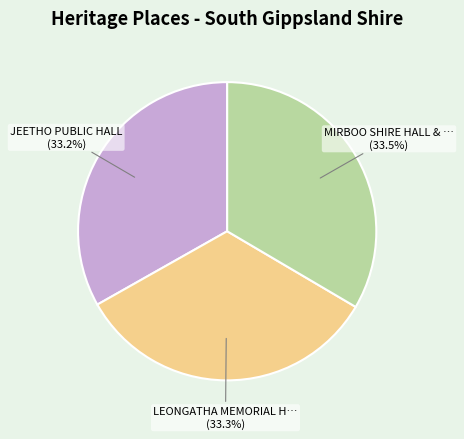

Is there any slice that represents more than half of the pie?

No